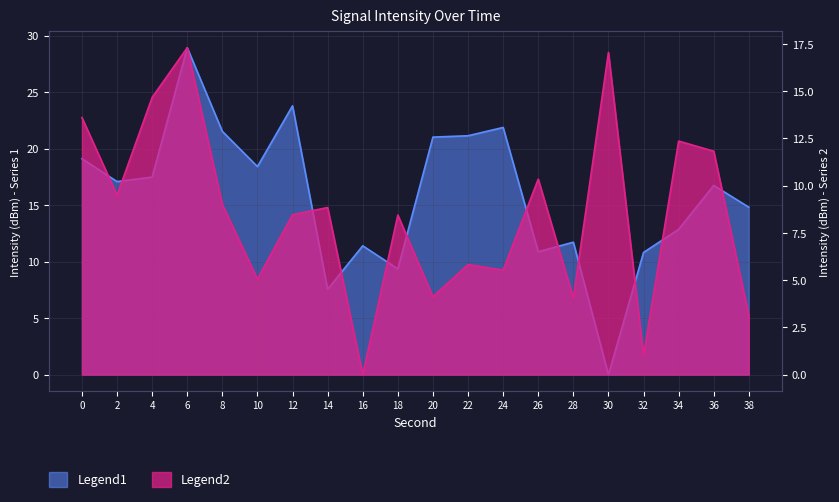

Which series has the largest range (max minus min)?

Legend1